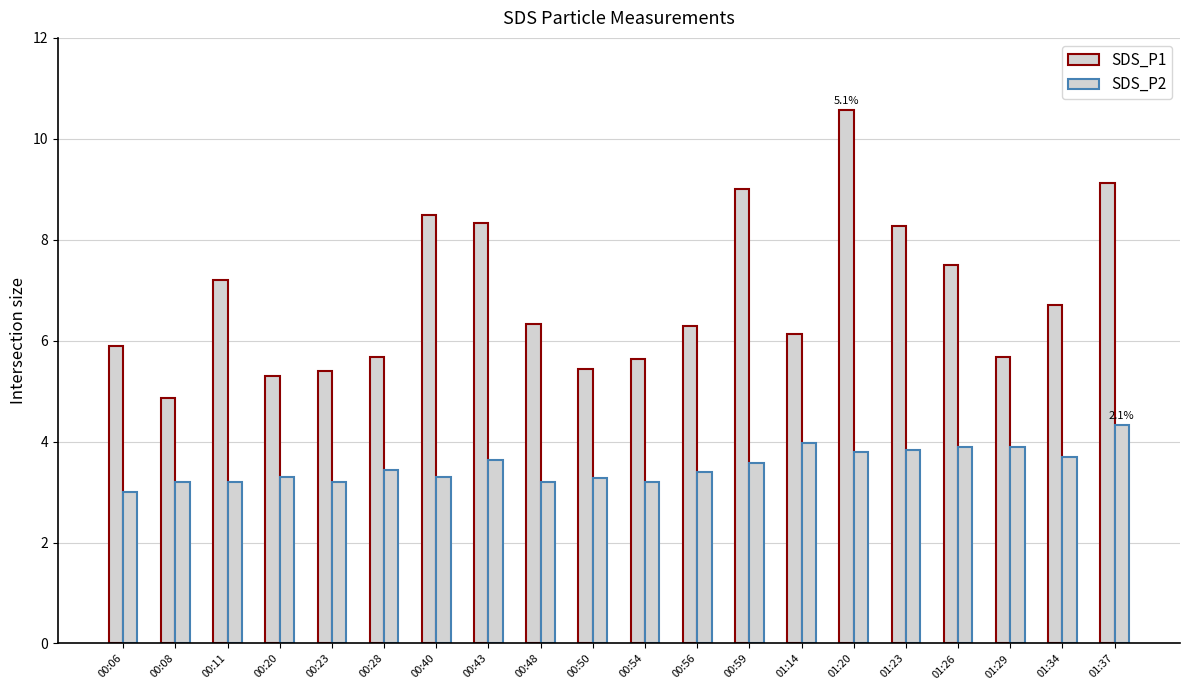

How many distinct data groups are displayed?

2